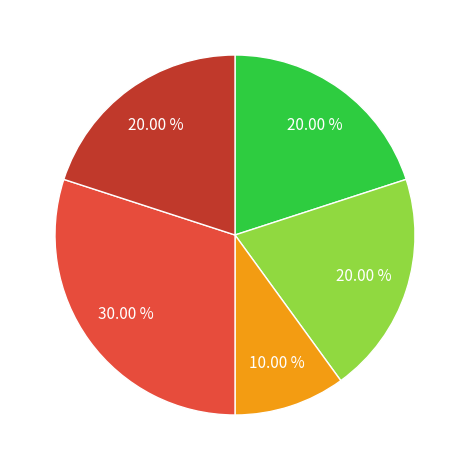

To the nearest percent, what is the average slice percentage?

20%